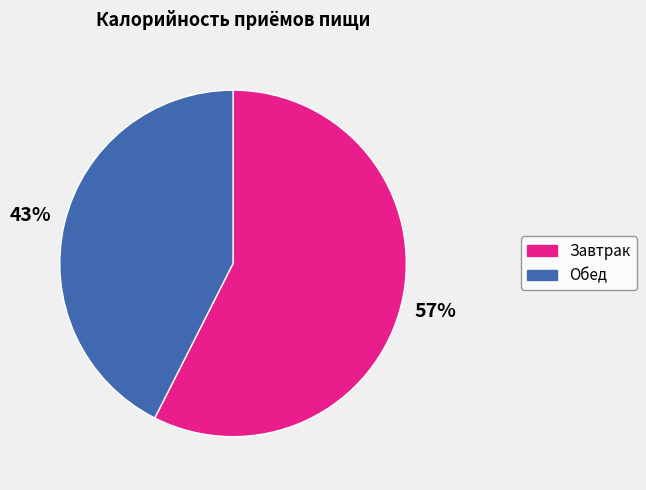

Between Завтрак and Обед, which is larger?

Завтрак